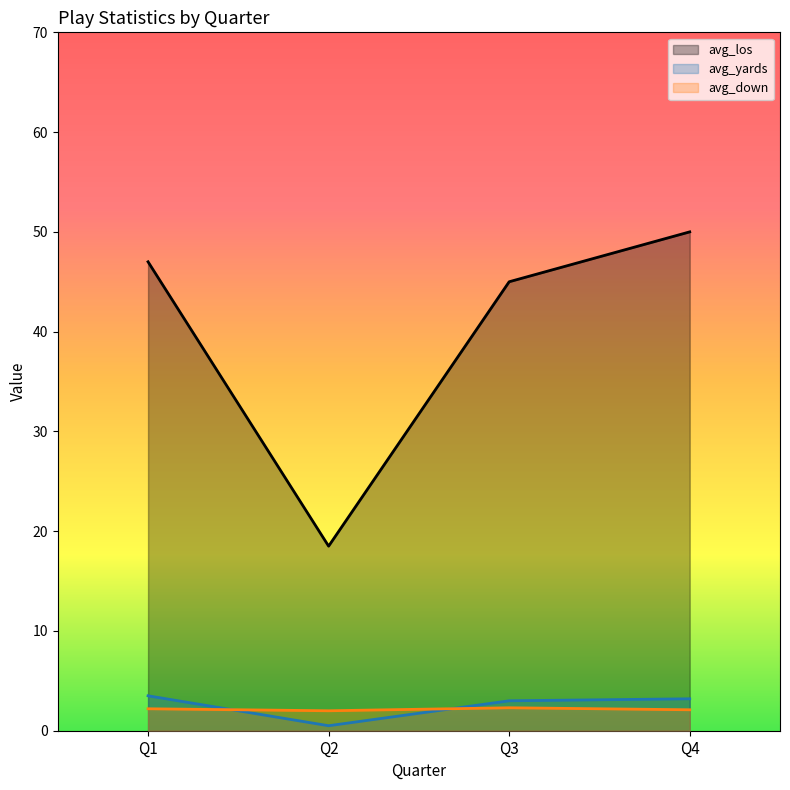

How many times do avg_yards and avg_down cross each other?

2